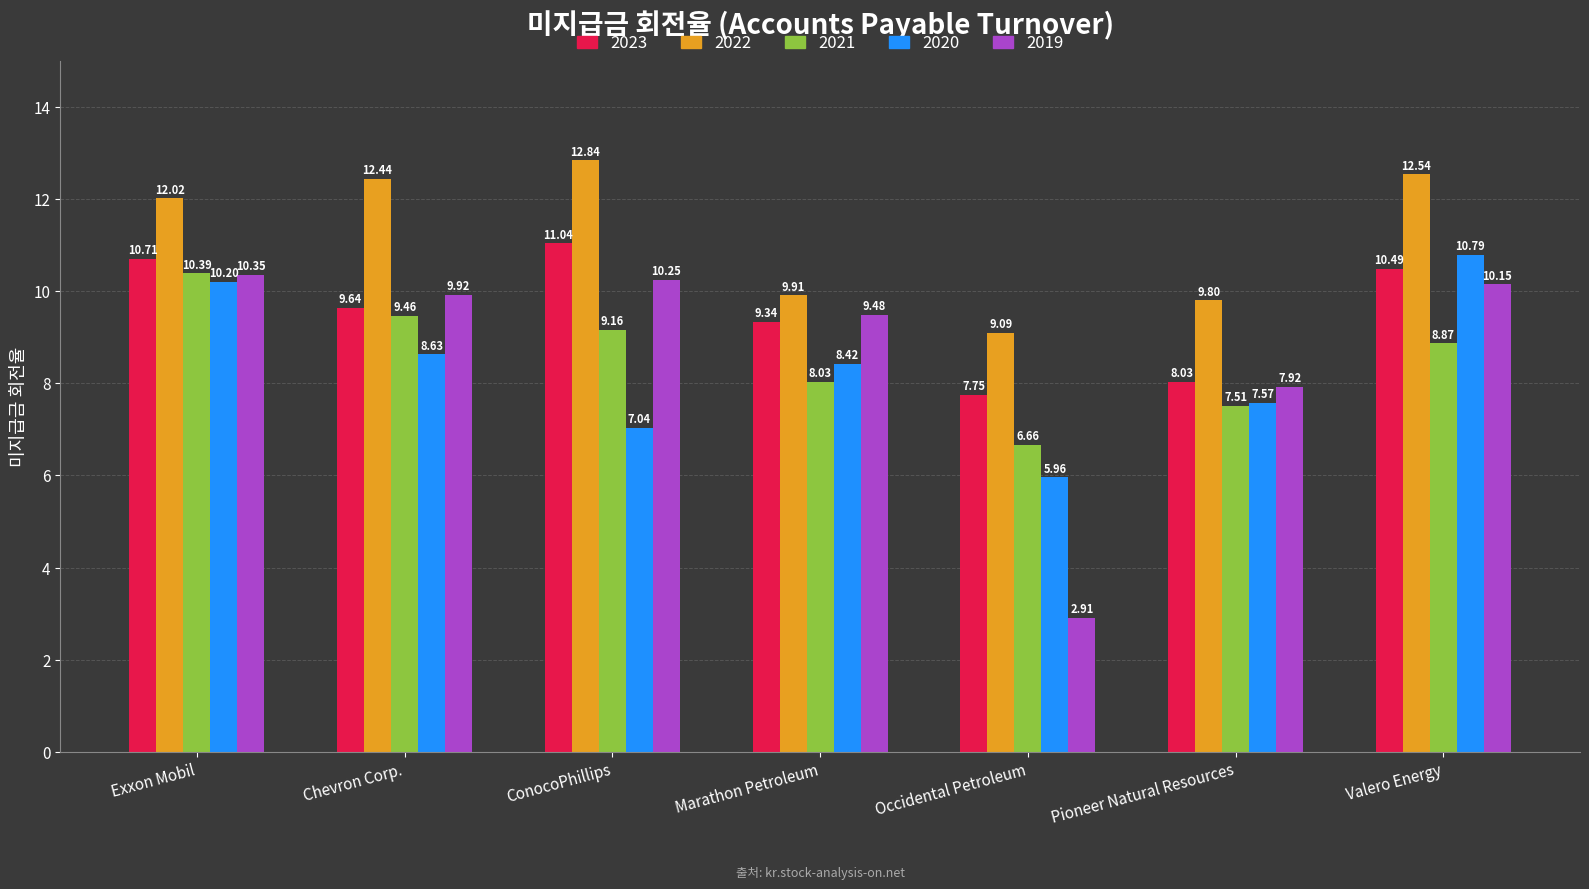

Where does the 2021 series first go above 8?

Exxon Mobil